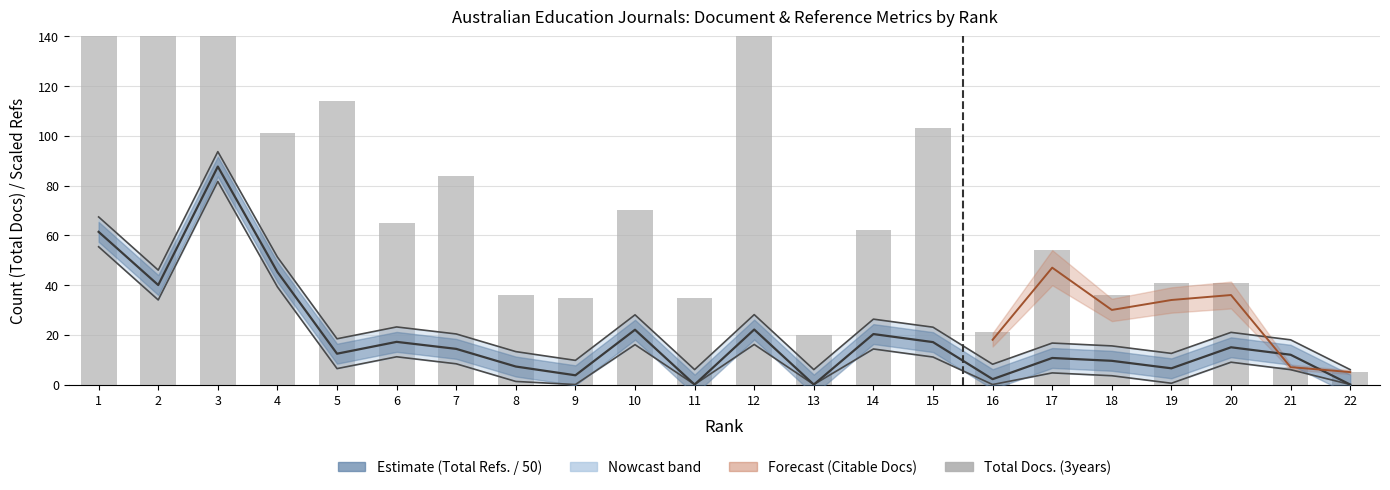

Is it true that the value at 22 is 5?

True